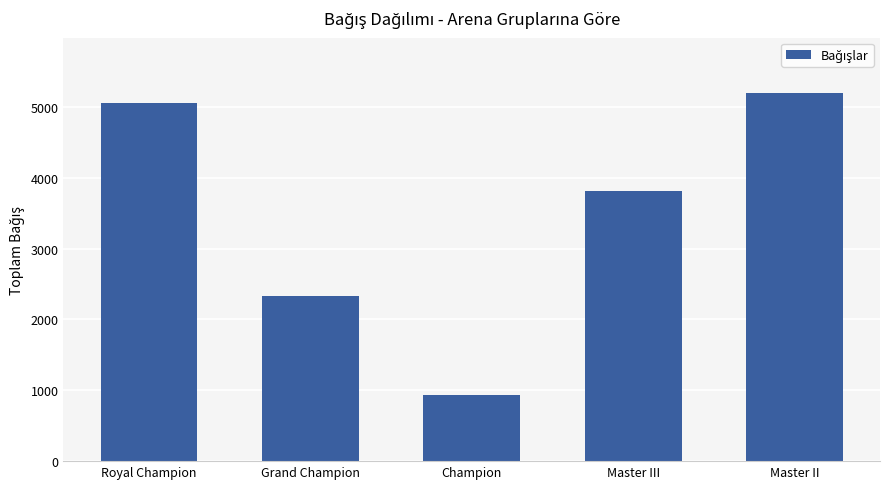

List the labels in order of value, largest first.

Master II, Royal Champion, Master III, Grand Champion, Champion